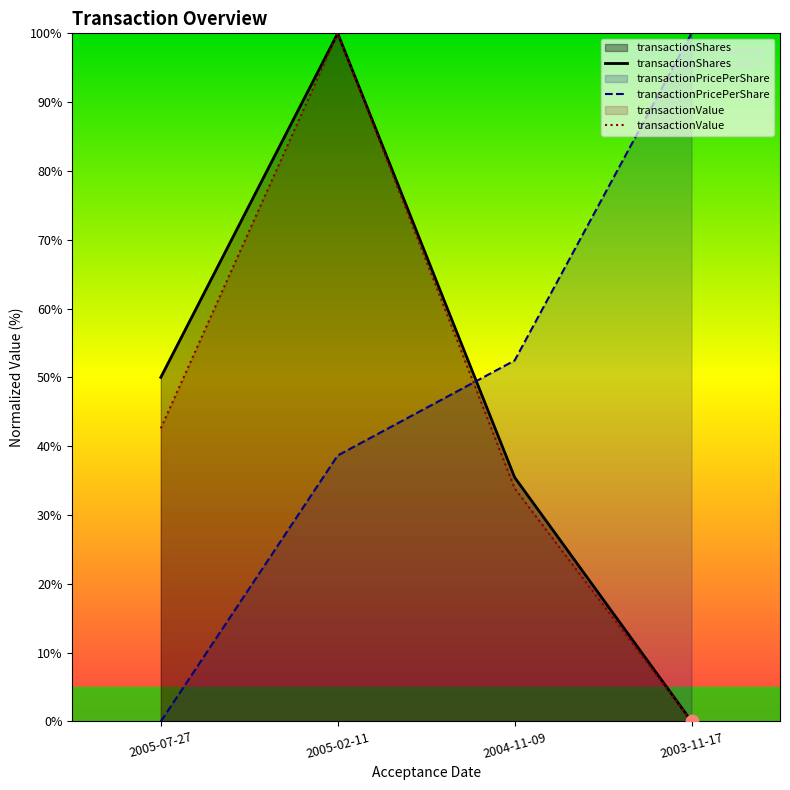

What is the total value across all series at 2005-07-27?

92.6